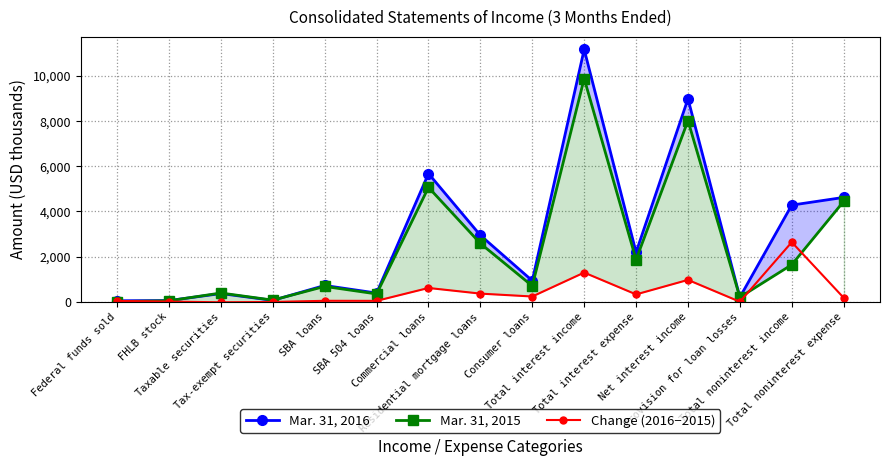

Where is the first local maximum for Mar. 31, 2016?

Taxable securities